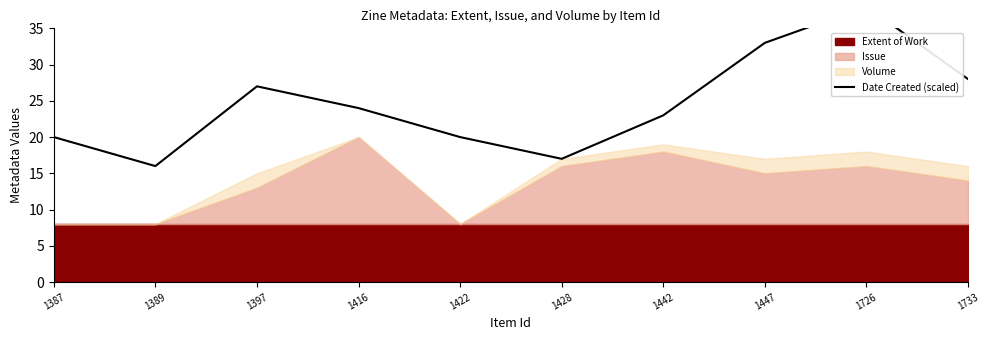

How many lines are shown in the chart?

1